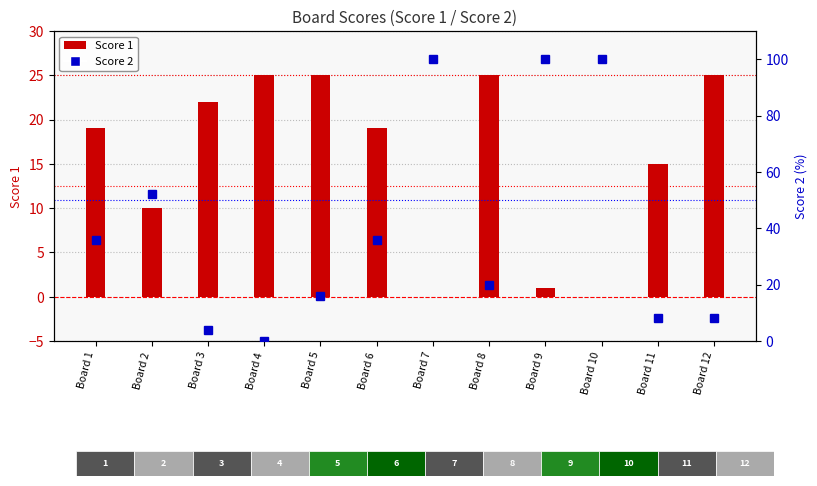

Reading right to left, extract all data points from this chart.

Score 1: Board 12=25	Board 11=15	Board 10=0	Board 9=1	Board 8=25	Board 7=0	Board 6=19	Board 5=25	Board 4=25	Board 3=22	Board 2=10	Board 1=19
Score 2: Board 12=8	Board 11=8	Board 10=100	Board 9=100	Board 8=20	Board 7=100	Board 6=36	Board 5=16	Board 4=0	Board 3=4	Board 2=52	Board 1=36